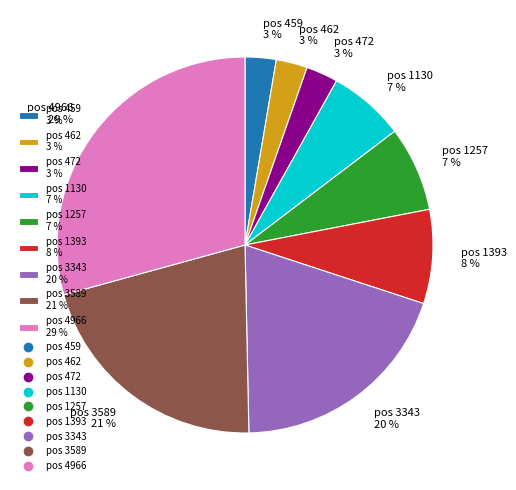

Is there a majority slice in this chart?

No